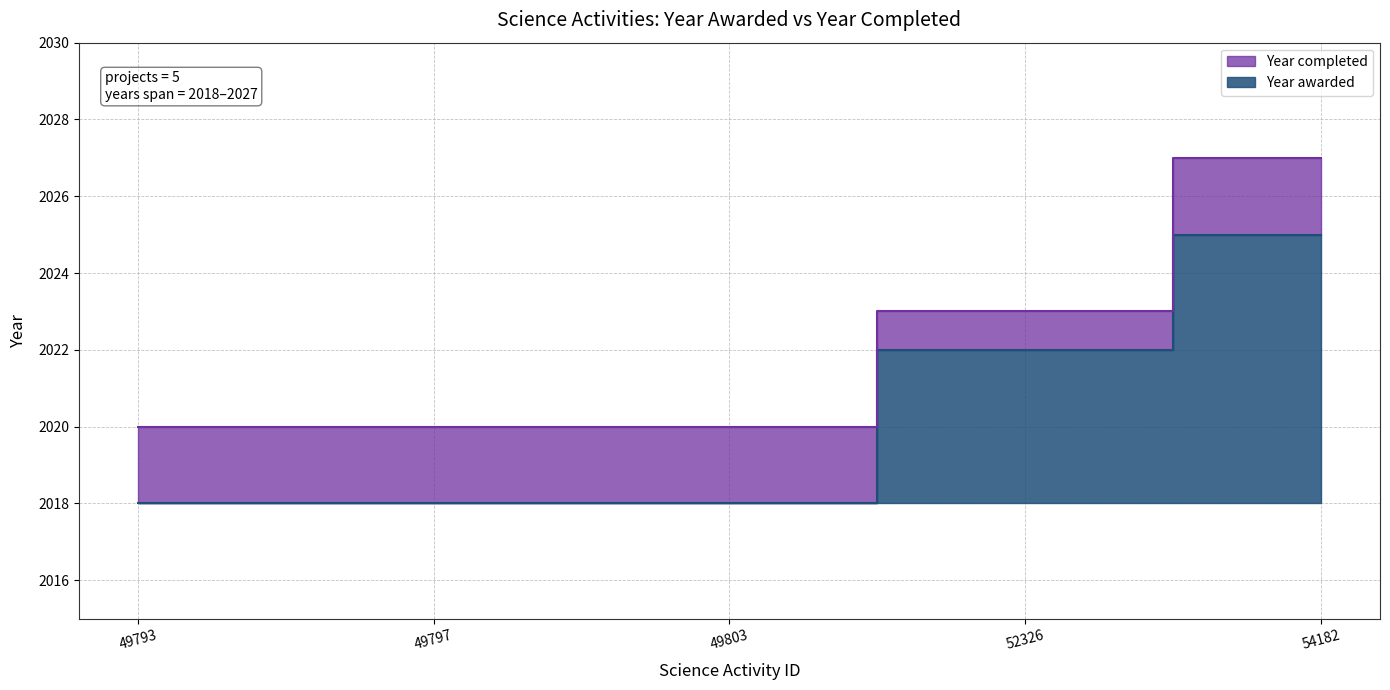

Between 49793 and 52326, which is larger?

52326